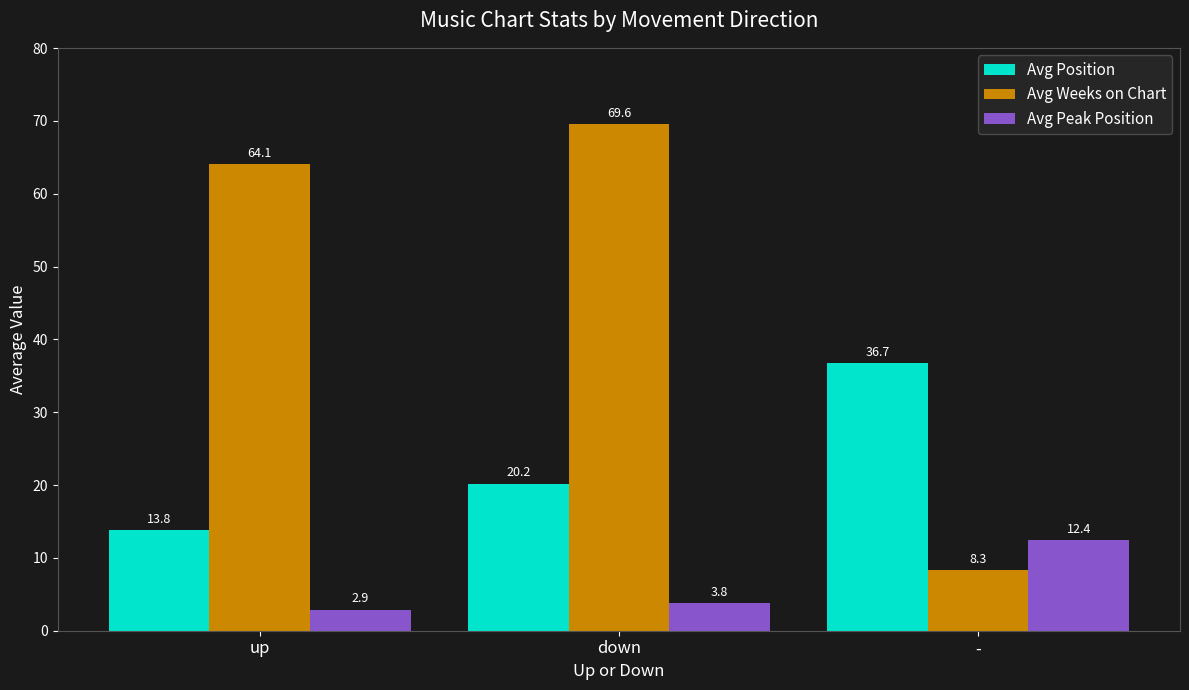

What is the lowest value of the Avg Peak Position series?

2.9